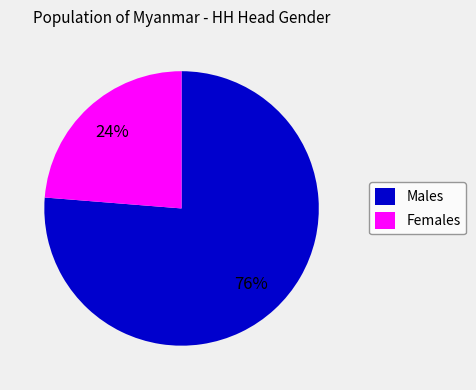

Is the sum of Females and Males greater than half?

Yes